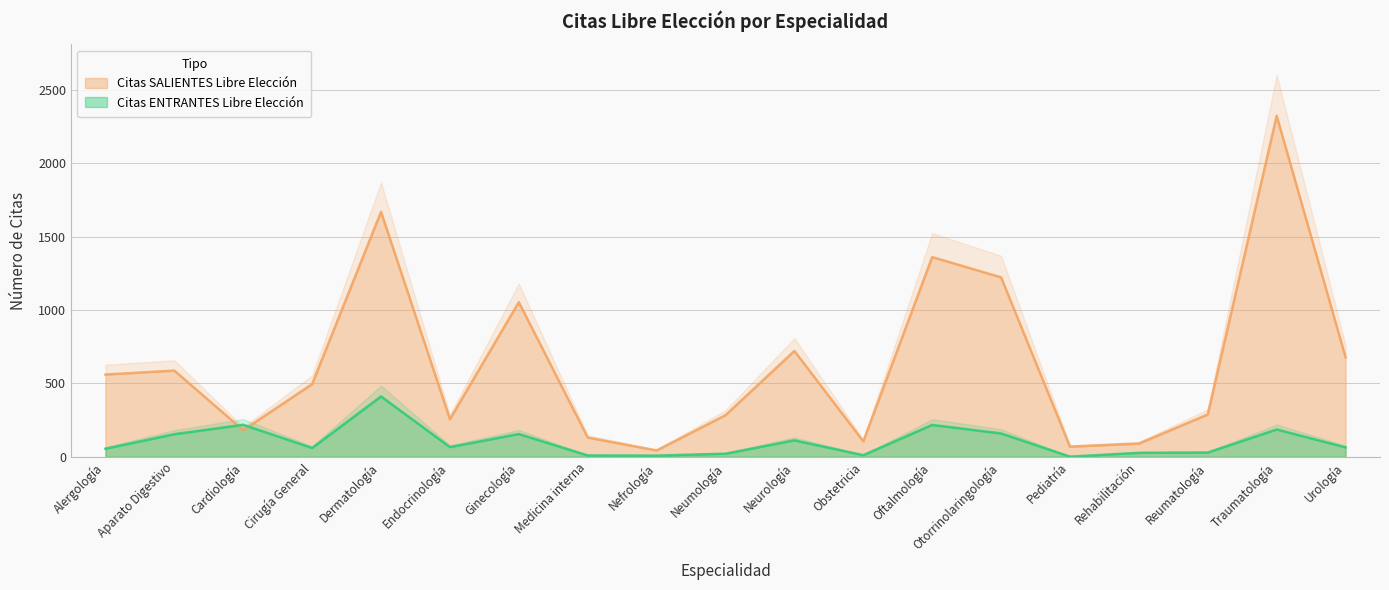

What is the difference between the highest and lowest values at Traumatología?

2136